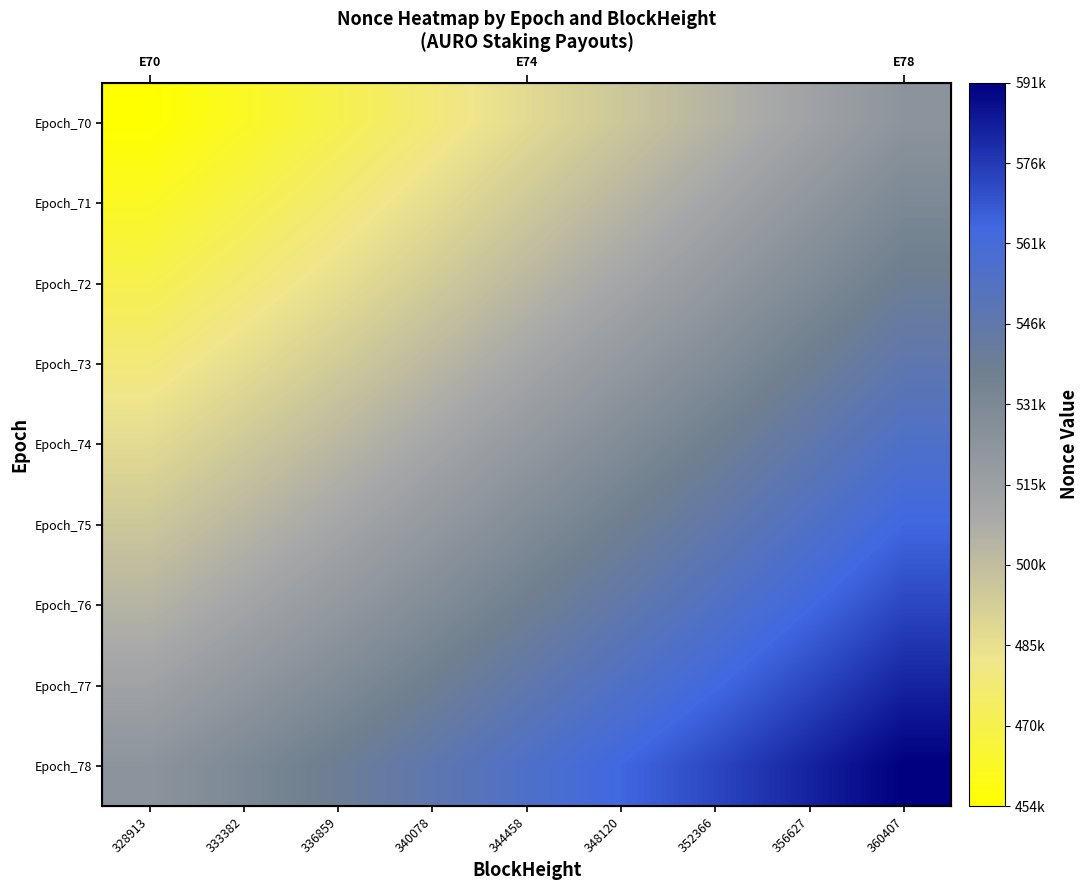

Which label corresponds to the largest value in the chart?

360407